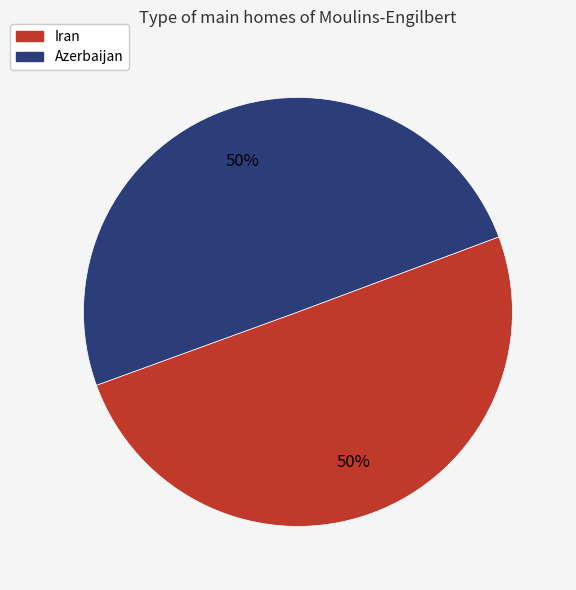

True or false: Azerbaijan accounts for 62% of the total.

False